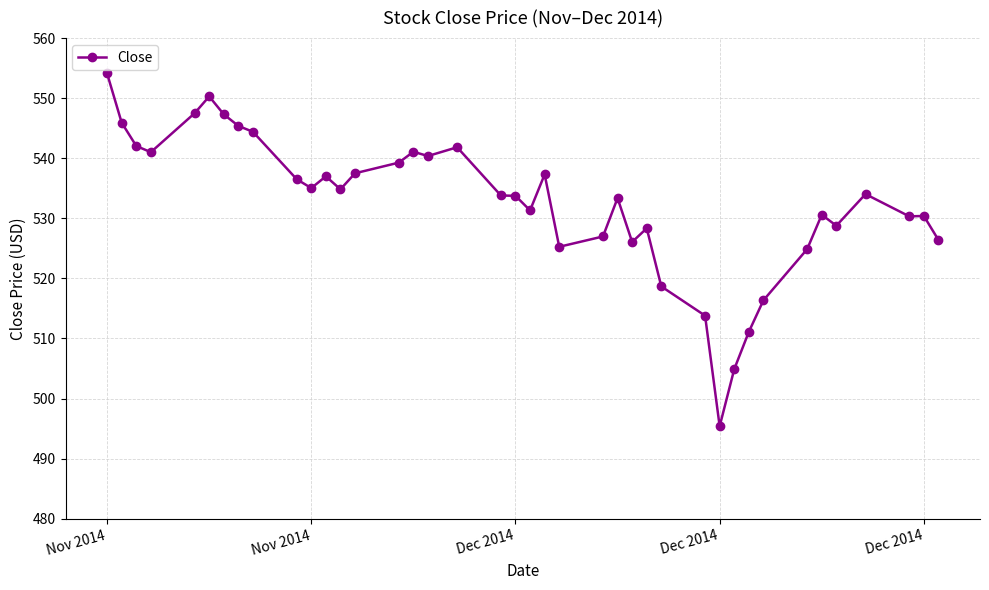

How many data points does each series have?

40